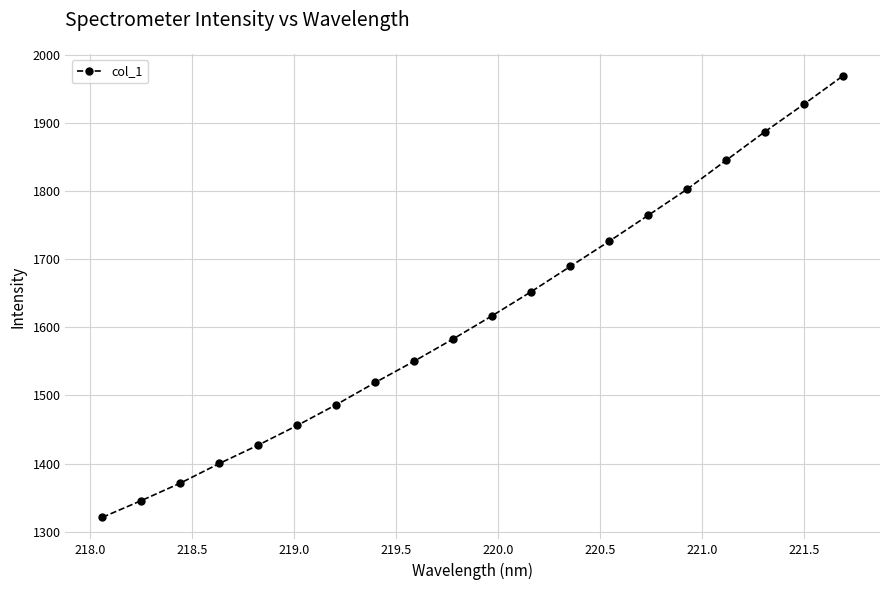

What is the maximum value shown in the chart?

1969.9